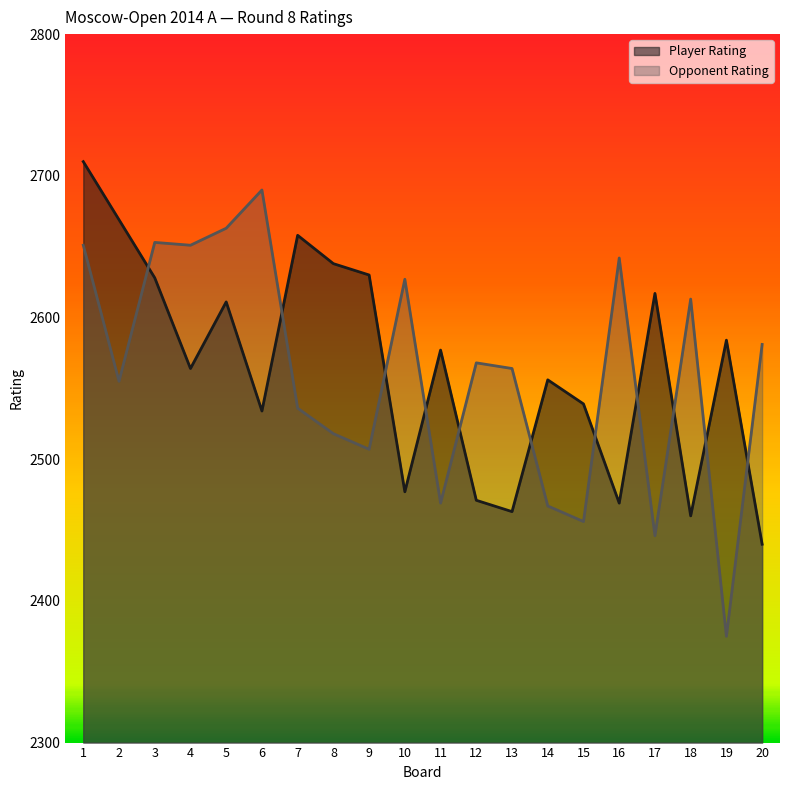

What is the difference between the Player Rating values at 8 and 19?

54